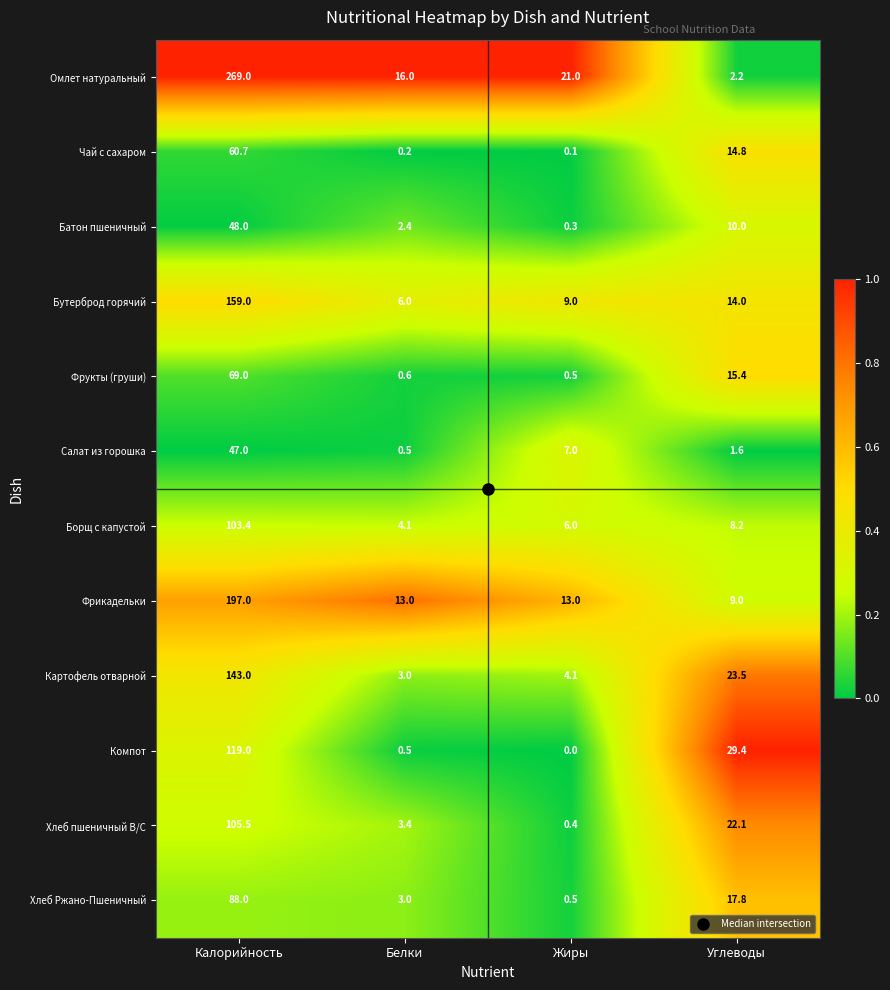

What is the difference between the maximum and minimum values in the Борщ с капустой series?

99.3